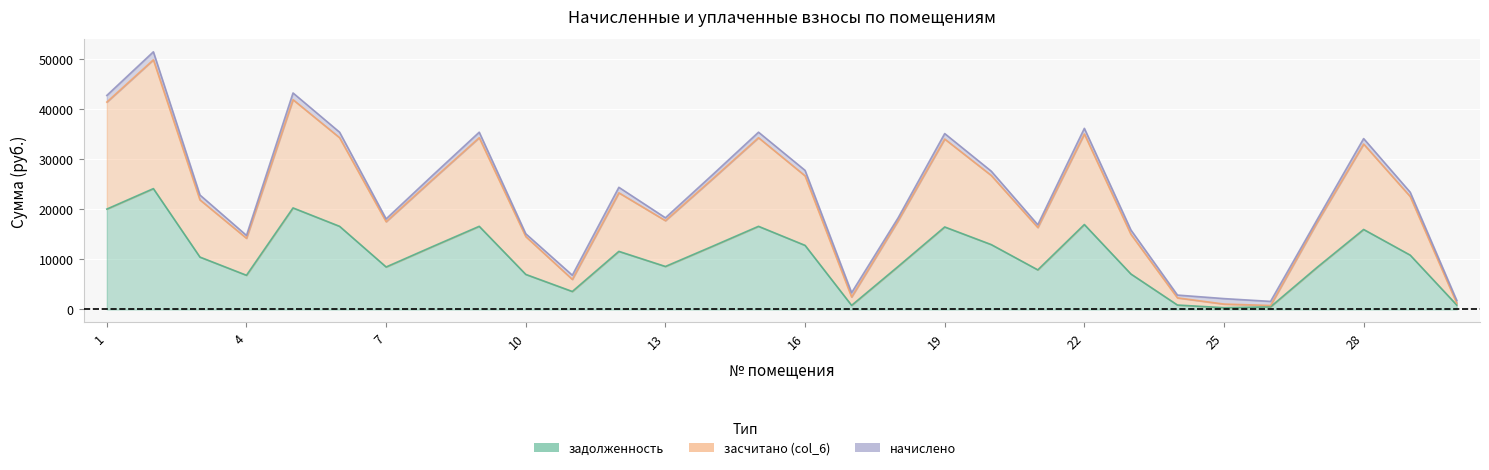

True or false: засчитано (col_6) and задолженность cross at least once.

False